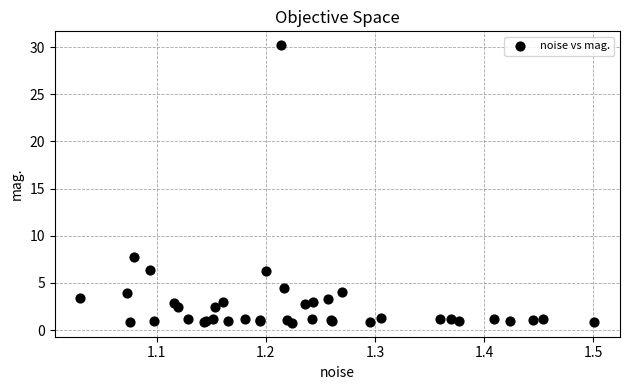

What Y value in the scatter plot is closest to 15?

7.8